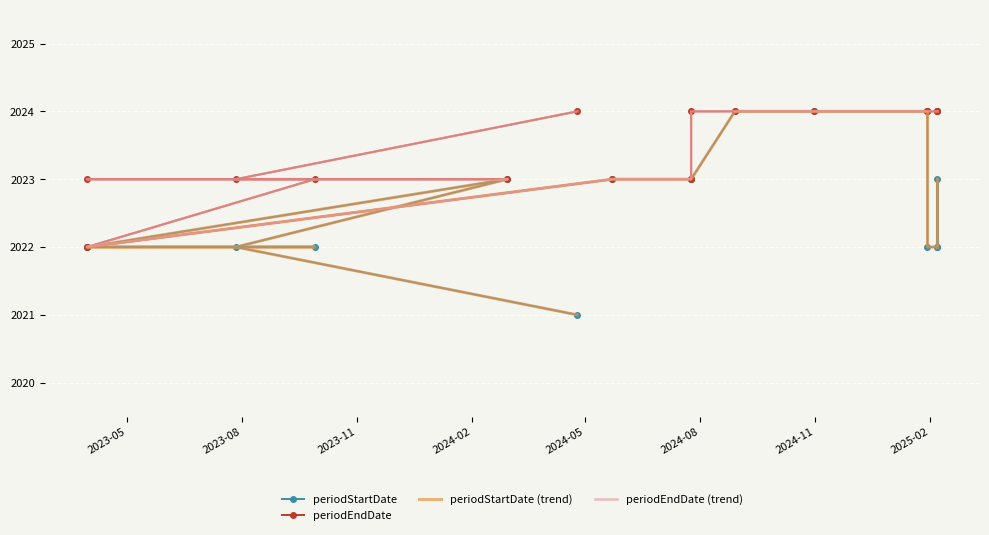

True or false: periodStartDate (trend) and periodStartDate cross at least once.

False